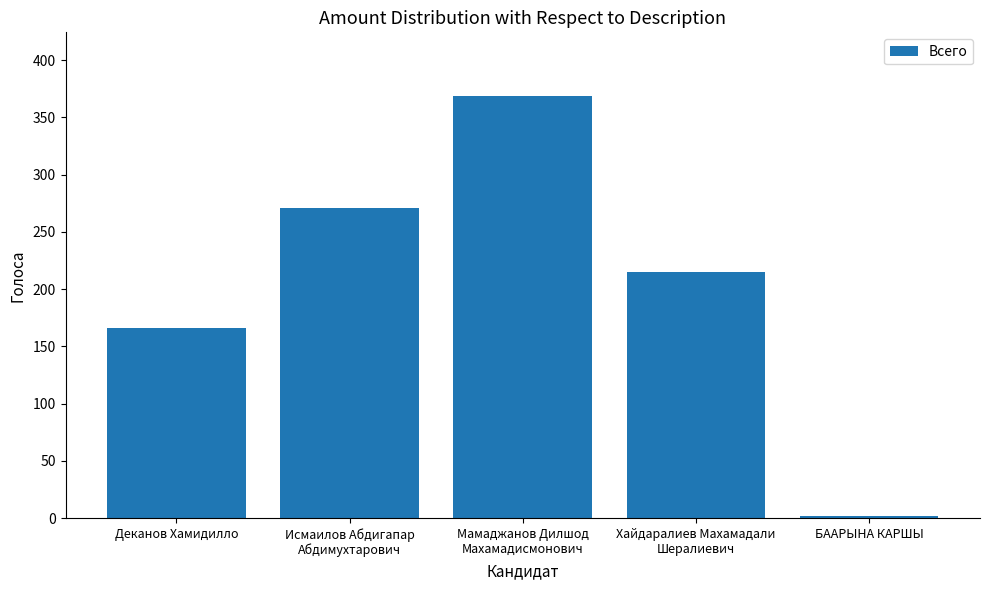

What is the label of the 3rd bar from the left?

Мамаджанов Дилшод
Махамадисмонович